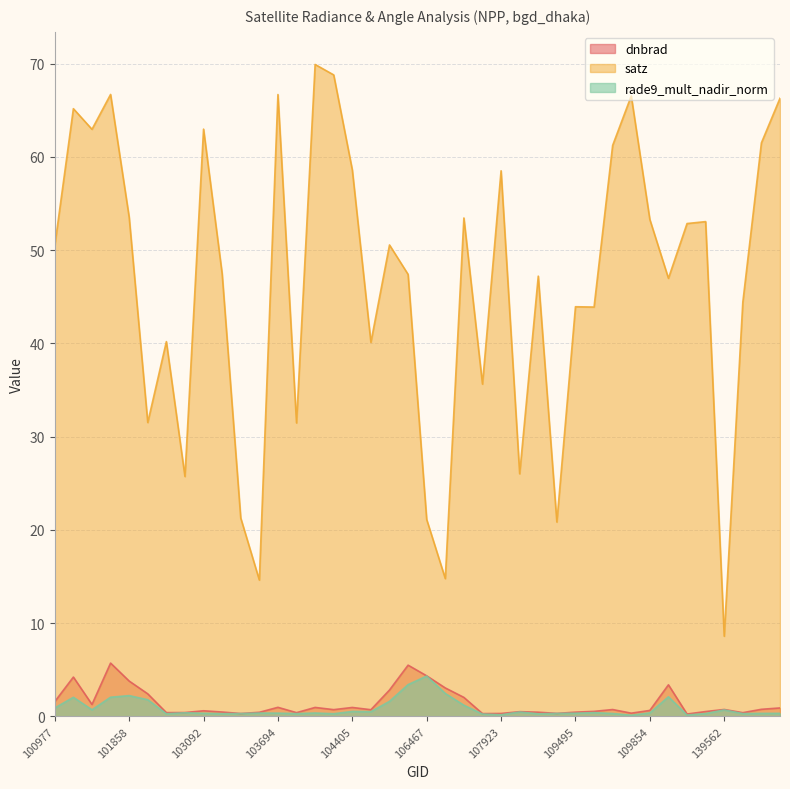

True or false: dnbrad and satz intersect in this chart.

False